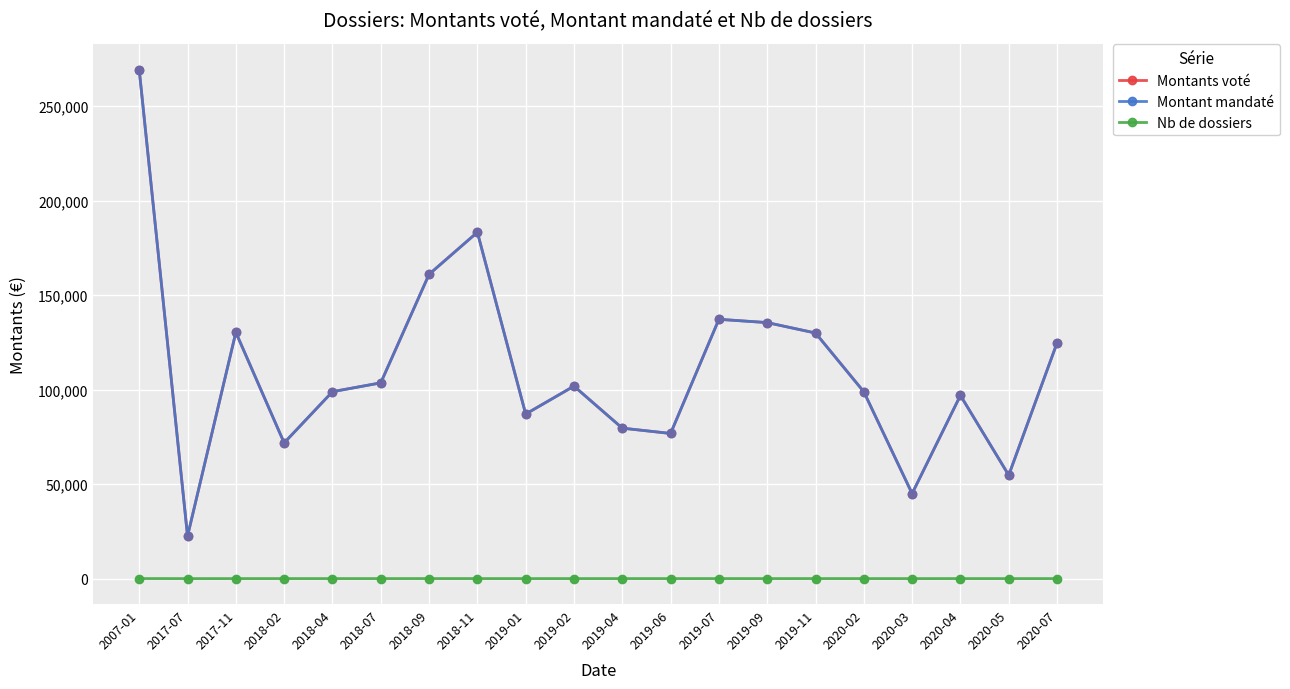

What are all the series names shown in the legend?

Montants voté, Montant mandaté, Nb de dossiers